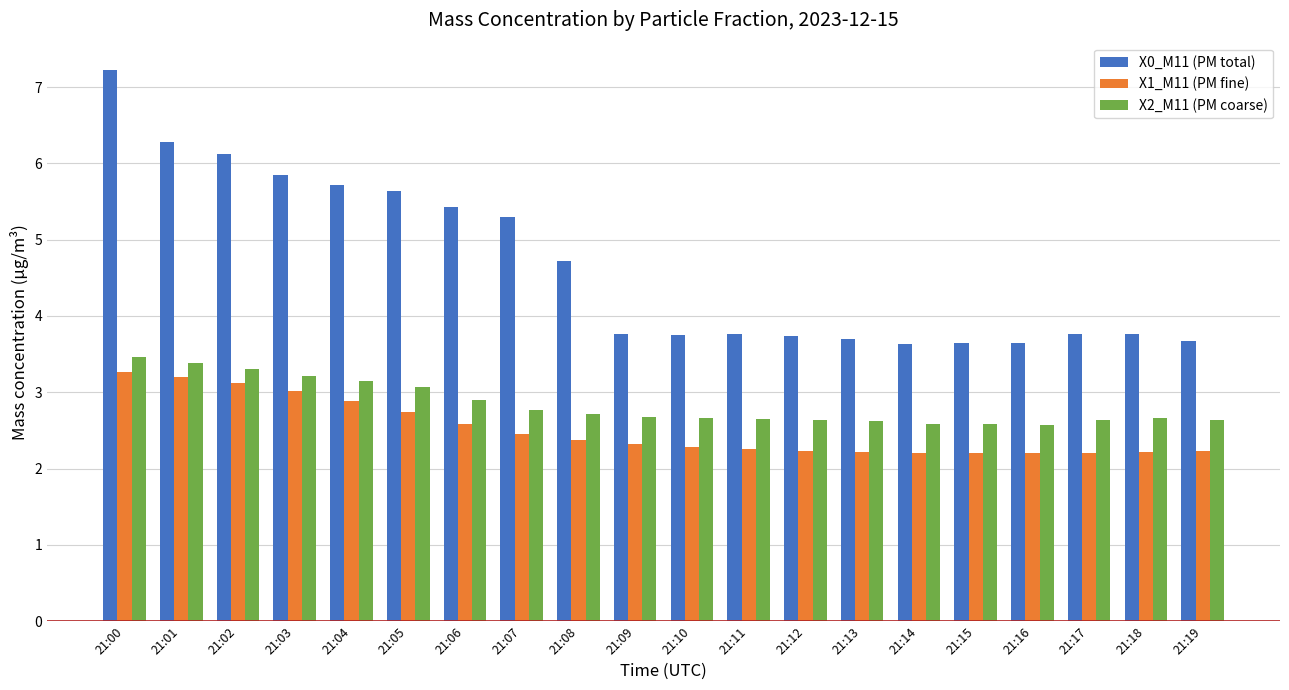

How many data points does each series have?

20